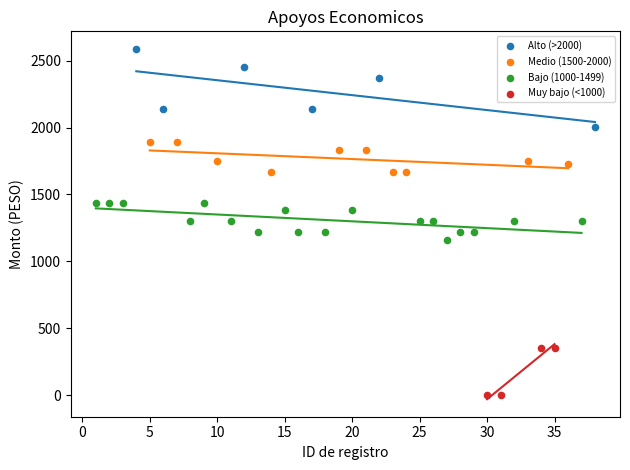

Which series has the widest spread of Y values?

Alto (>2000)